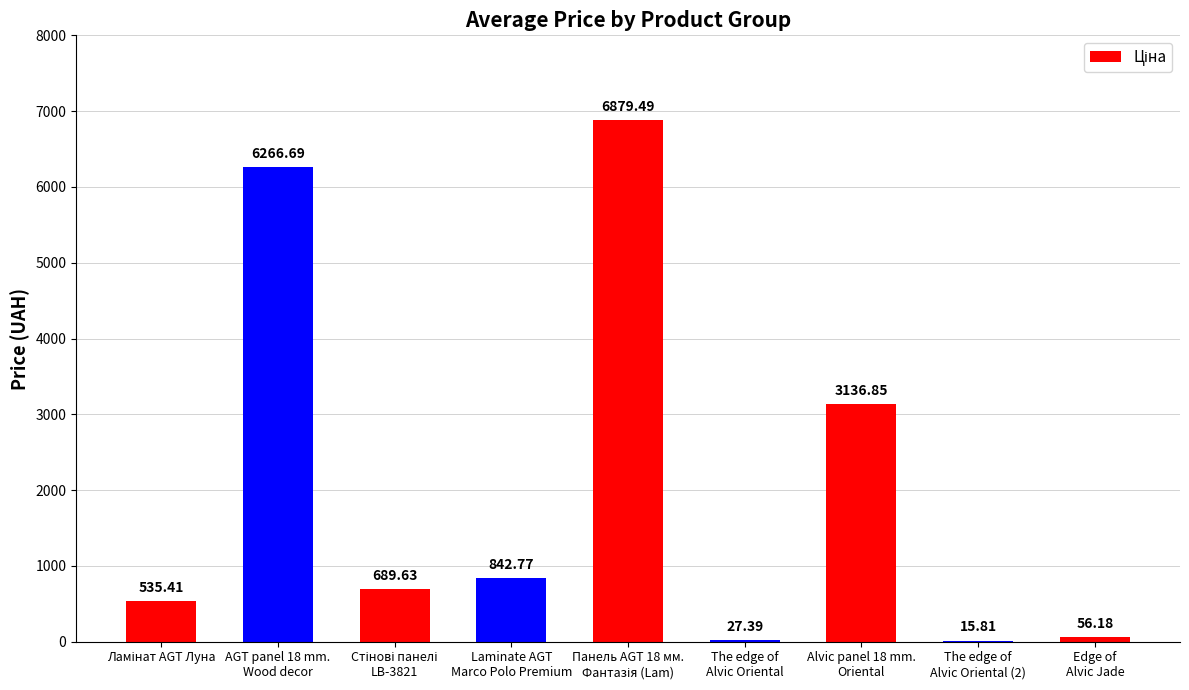

What is the label of the 2nd bar from the right?

The edge of
Alvic Oriental (2)